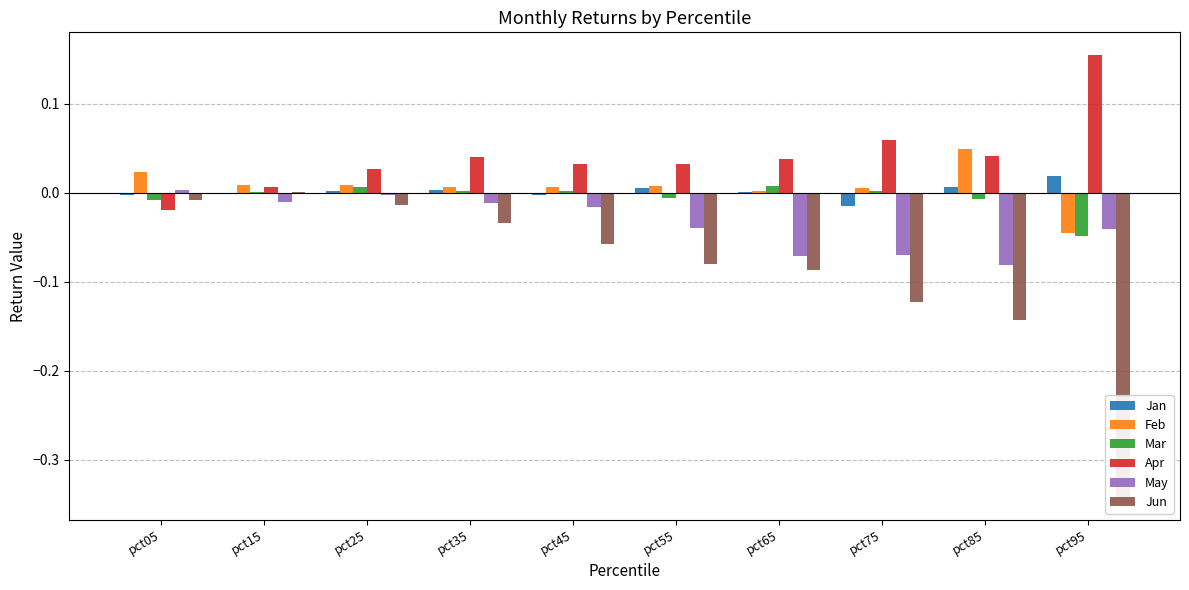

What is the difference between the highest and lowest values at pct55?

0.1